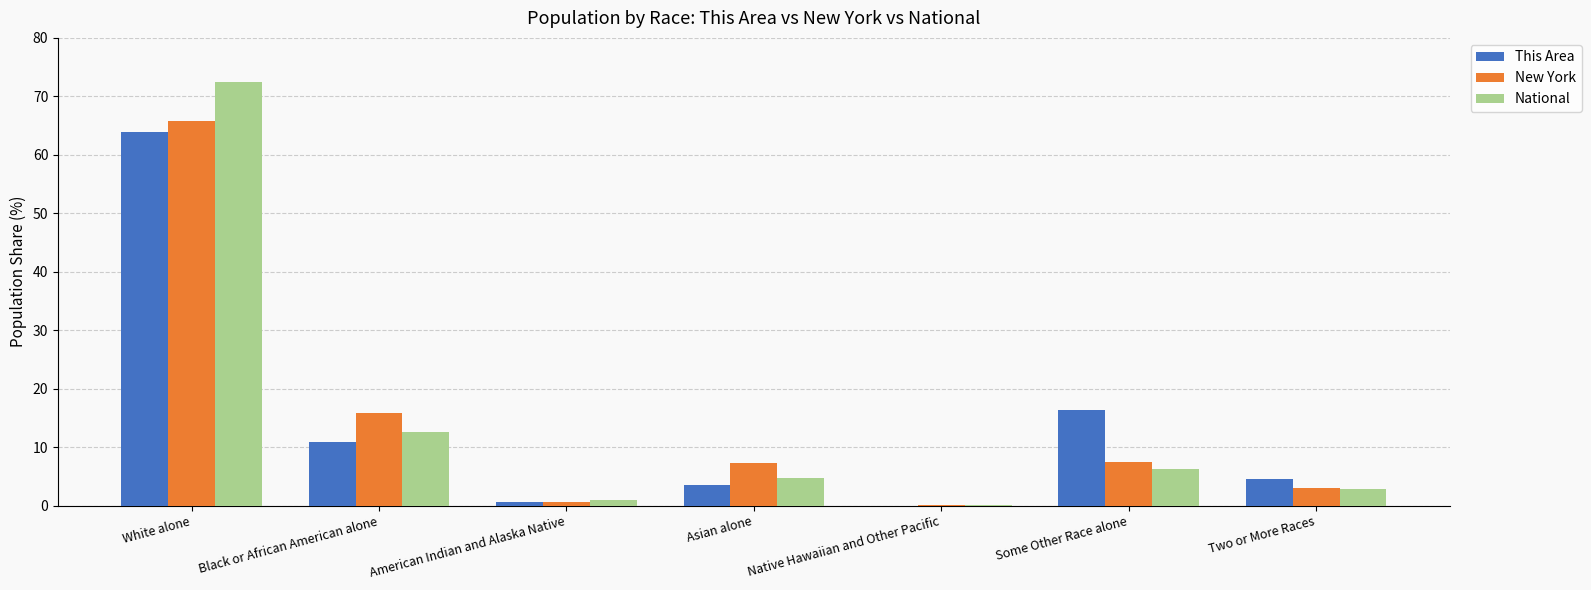

The value of National at Asian alone is 4.8. True or false?

True